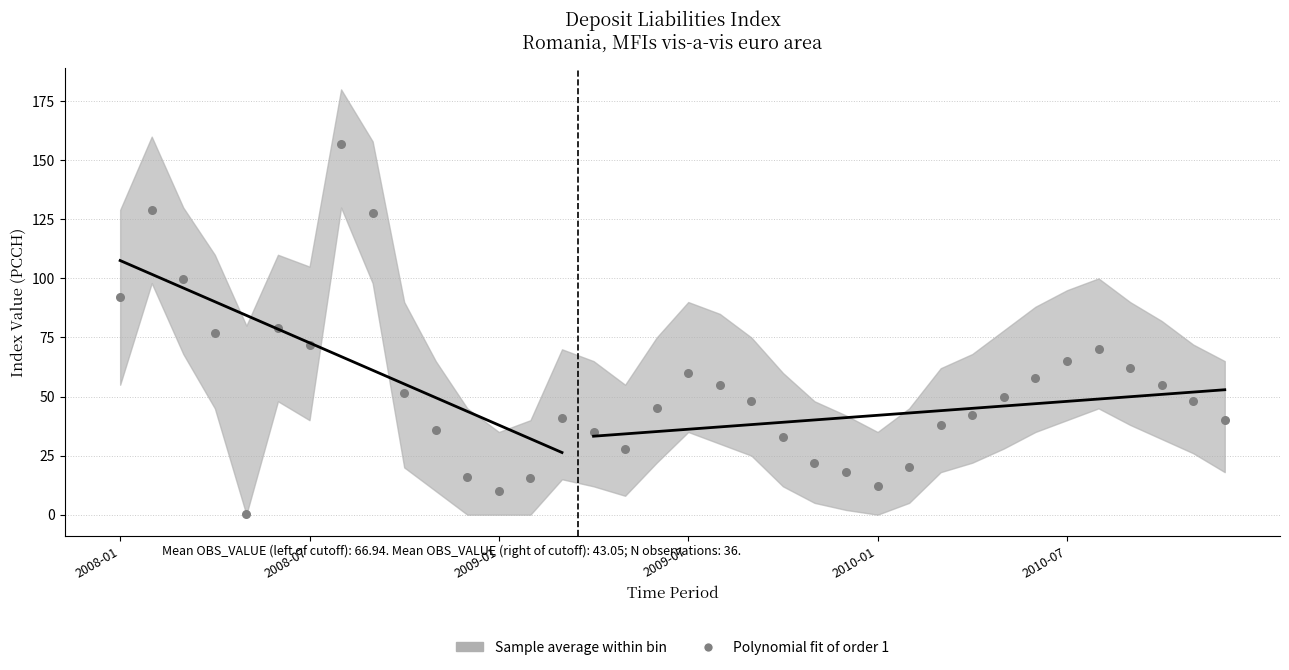

What is the range of Y values (max minus min)?

156.4